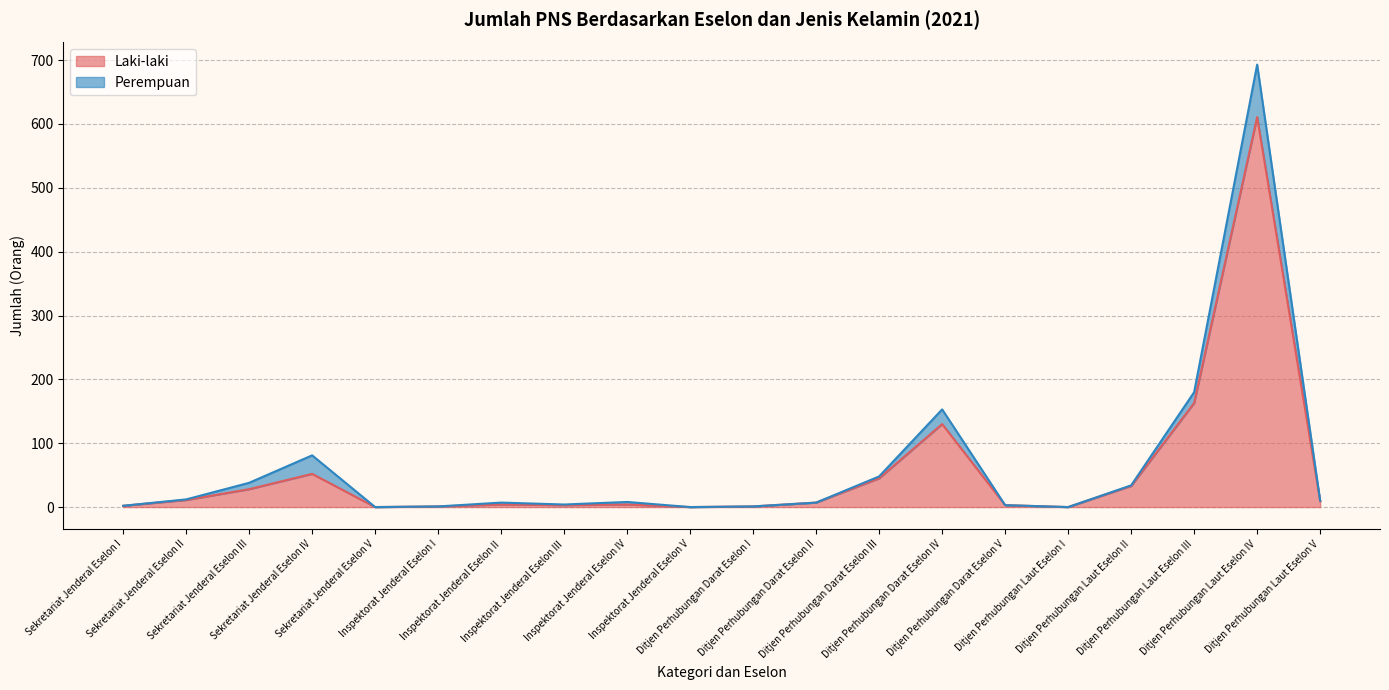

What position from the right is Ditjen Perhubungan Laut Eselon III?

3